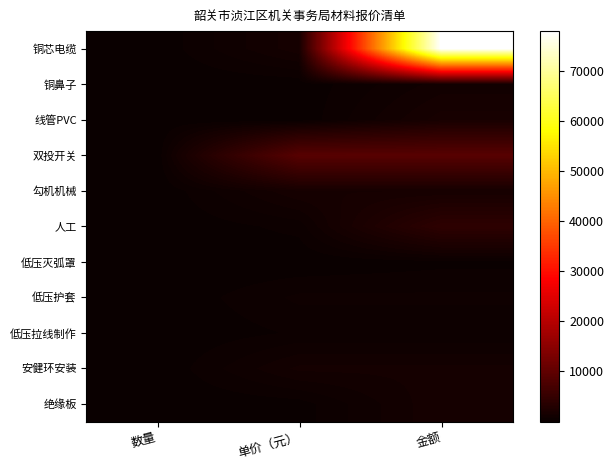

Reading right to left, extract all data points from this chart.

铜芯电缆: 金额=77880	单价（元）=1416	数量=55
铜鼻子: 金额=1040	单价（元）=65	数量=16
线管PVC: 金额=1680	单价（元）=42	数量=40
双投开关: 金额=9021	单价（元）=9021	数量=1
勾机机械: 金额=1500	单价（元）=1500	数量=1
人工: 金额=4200	单价（元）=420	数量=10
低压灭弧罩: 金额=210	单价（元）=35	数量=6
低压护套: 金额=680	单价（元）=680	数量=1
低压拉线制作: 金额=350	单价（元）=350	数量=1
安健环安装: 金额=1300	单价（元）=1300	数量=1
绝缘板: 金额=1480	单价（元）=148	数量=10